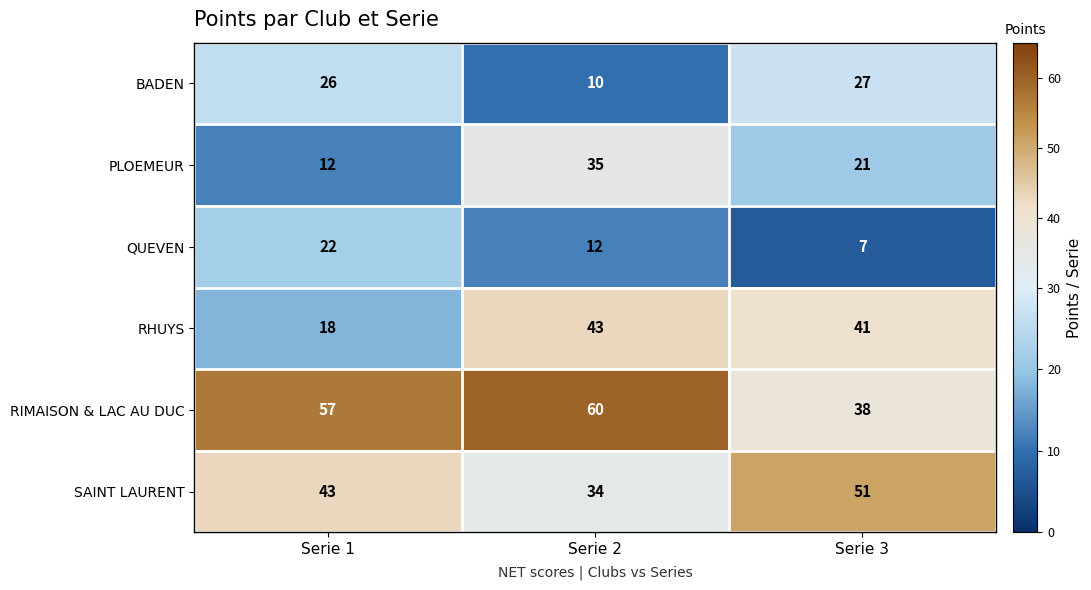

The QUEVEN series shows 17 at Serie 2. True or false?

False